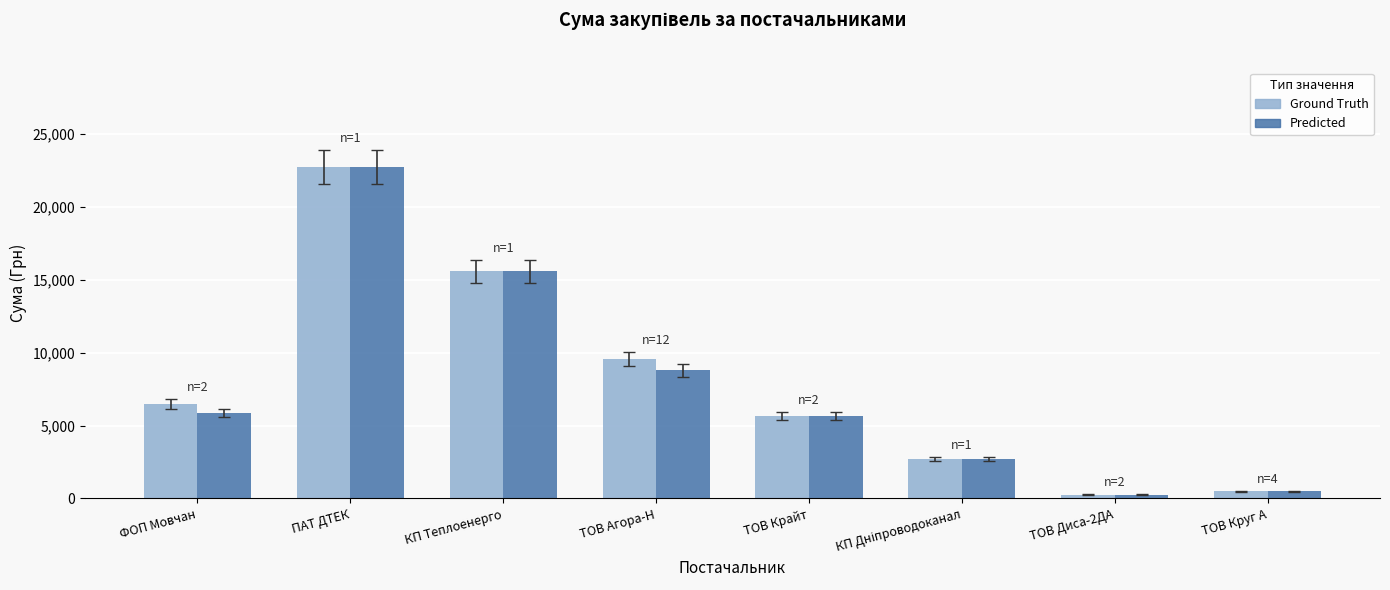

What is the sum of all Predicted values?

62133.8